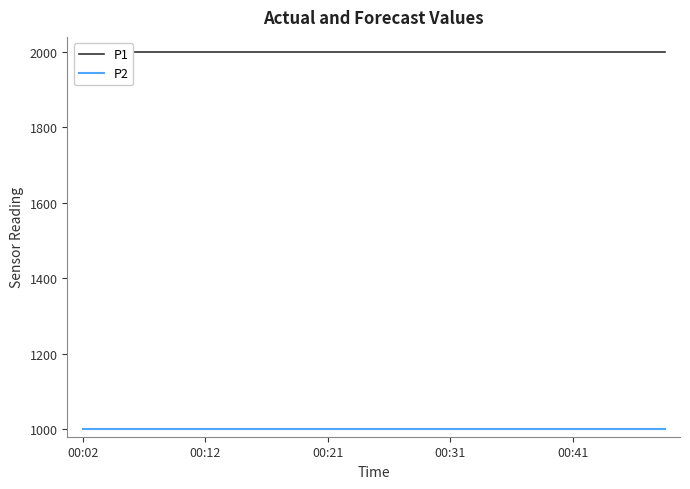

Reading left to right, transcribe all the data shown in this chart.

P1: 1999.9	1999.9	1999.9	1999.9	1999.9	1999.9	1999.9	1999.9	1999.9	1999.9	1999.9	1999.9	1999.9	1999.9	1999.9	1999.9	1999.9	1999.9	1999.9	1999.9
P2: 999.9	999.9	999.9	999.9	999.9	999.9	999.9	999.9	999.9	999.9	999.9	999.9	999.9	999.9	999.9	999.9	999.9	999.9	999.9	999.9